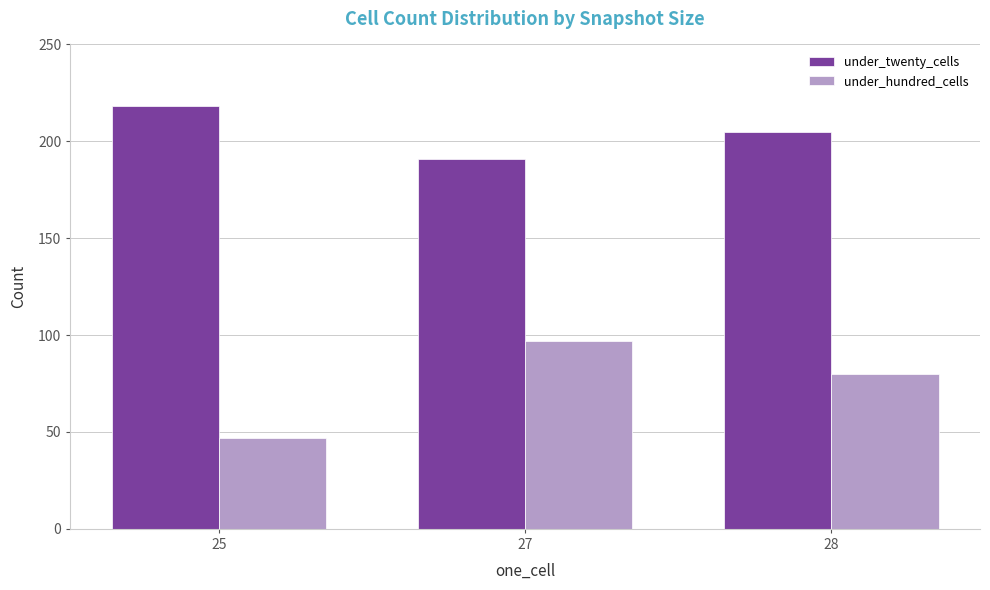

List the labels in order of under_twenty_cells value, largest first.

25, 28, 27